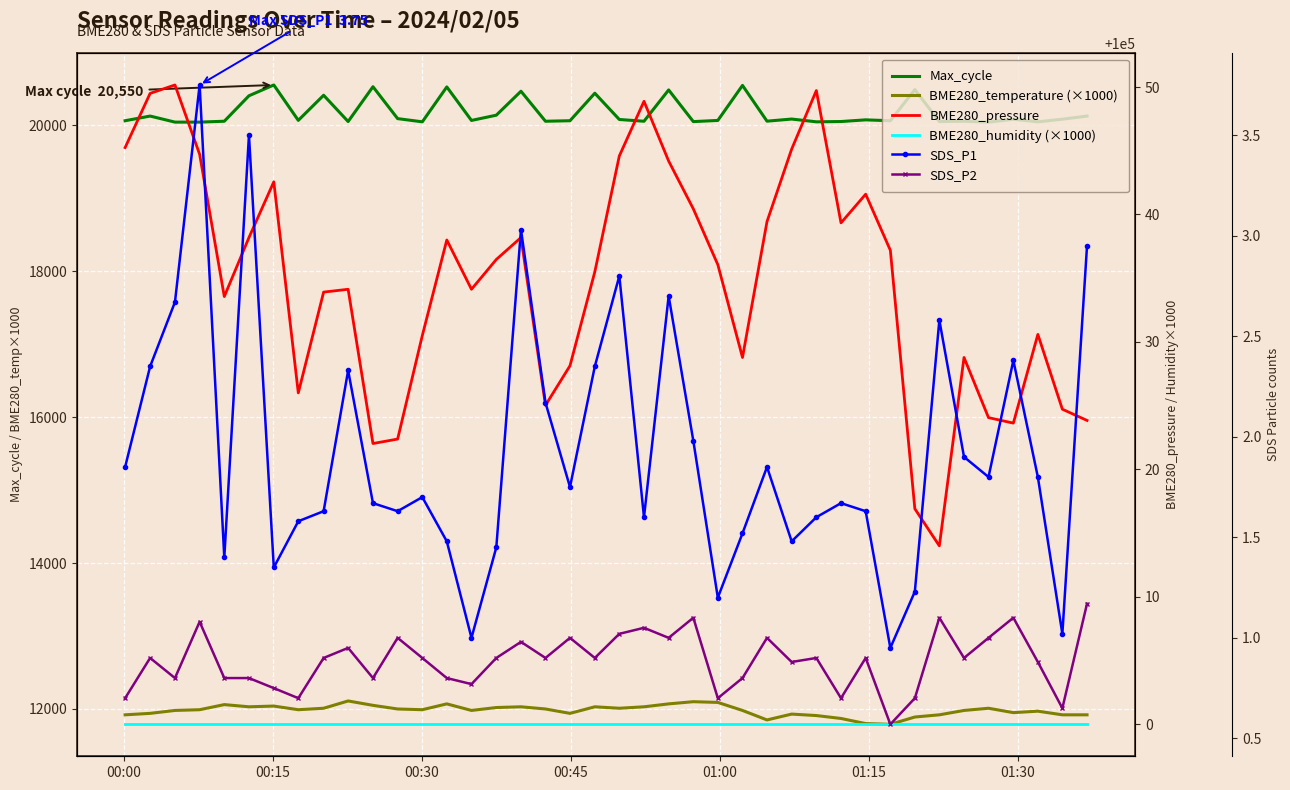

Reading right to left, transcribe all the data shown in this chart.

Max_cycle: 20124.0	20081.0	20045.0	20080.0	20041.0	20053.0	20049.0	20486.0	20060.0	20072.0	20049.0	20045.0	20083.0	20054.0	20544.0	20064.0	20048.0	20482.0	20053.0	20077.0	20437.0	20060.0	20053.0	20464.0	20136.0	20064.0	20523.0	20045.0	20089.0	20526.0	20049.0	20409.0	20065.0	20550.0	20402.0	20053.0	20041.0	20041.0	20124.0	20060.0
BME280_temperature (×1000): 11920.0	11920.0	11970.0	11950.0	12010.0	11980.0	11920.0	11890.0	11790.0	11800.0	11870.0	11910.0	11930.0	11850.0	11980.0	12090.0	12100.0	12070.0	12030.0	12010.0	12030.0	11940.0	12000.0	12030.0	12020.0	11980.0	12070.0	11990.0	12000.0	12050.0	12110.0	12010.0	11990.0	12040.0	12030.0	12060.0	11990.0	11980.0	11940.0	11920.0
BME280_pressure: 100023.8	100024.7	100030.6	100023.6	100024.1	100028.8	100014.0	100016.9	100037.2	100041.6	100039.3	100049.7	100045.1	100039.4	100028.8	100036.1	100040.4	100044.2	100048.9	100044.6	100035.5	100028.1	100025.0	100038.2	100036.5	100034.1	100038.0	100030.5	100022.4	100022.0	100034.1	100033.9	100026.0	100042.6	100038.2	100033.6	100044.7	100050.2	100049.5	100045.2
BME280_humidity (×1000): 100000.0	100000.0	100000.0	100000.0	100000.0	100000.0	100000.0	100000.0	100000.0	100000.0	100000.0	100000.0	100000.0	100000.0	100000.0	100000.0	100000.0	100000.0	100000.0	100000.0	100000.0	100000.0	100000.0	100000.0	100000.0	100000.0	100000.0	100000.0	100000.0	100000.0	100000.0	100000.0	100000.0	100000.0	100000.0	100000.0	100000.0	100000.0	100000.0	100000.0
SDS_P1: 3.0	1.0	1.8	2.4	1.8	1.9	2.6	1.2	0.9	1.6	1.7	1.6	1.5	1.9	1.5	1.2	2.0	2.7	1.6	2.8	2.4	1.8	2.2	3.0	1.4	1.0	1.5	1.7	1.6	1.7	2.3	1.6	1.6	1.4	3.5	1.4	3.8	2.7	2.4	1.9
SDS_P2: 1.2	0.7	0.9	1.1	1.0	0.9	1.1	0.7	0.6	0.9	0.7	0.9	0.9	1.0	0.8	0.7	1.1	1.0	1.1	1.0	0.9	1.0	0.9	1.0	0.9	0.8	0.8	0.9	1.0	0.8	0.9	0.9	0.7	0.8	0.8	0.8	1.1	0.8	0.9	0.7